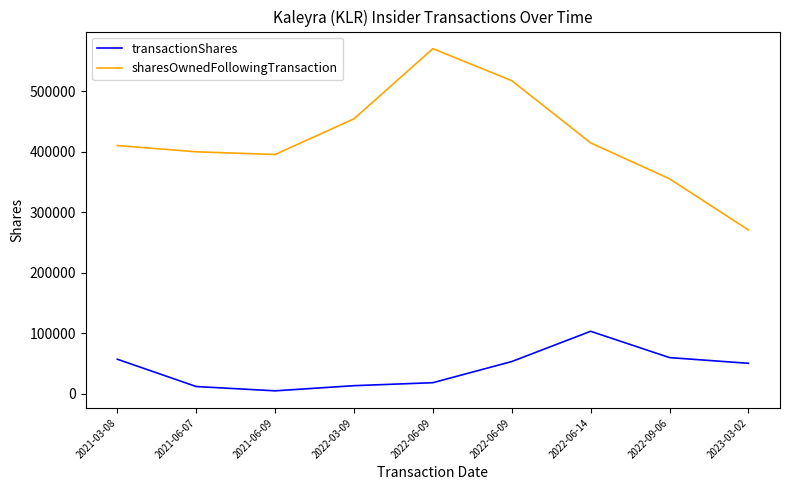

What is the average value of the sharesOwnedFollowingTransaction series?

421082